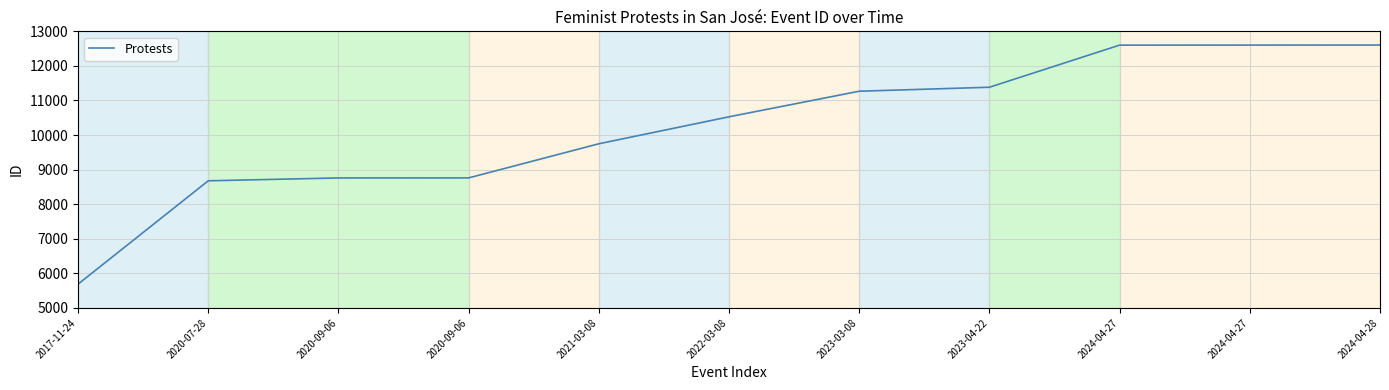

Is this an area chart (filled region under the line)?

No